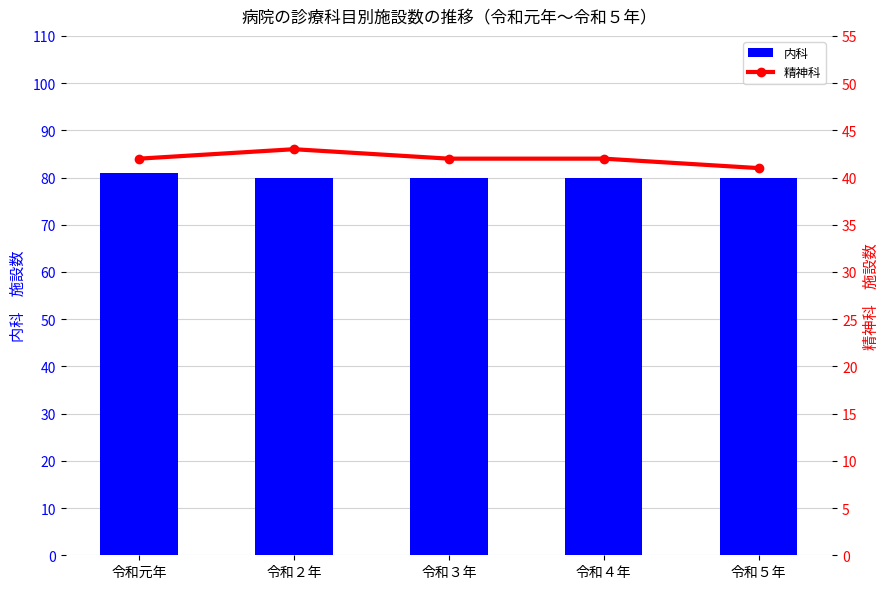

What is the difference between the second highest and minimum values in the 精神科 series?

1